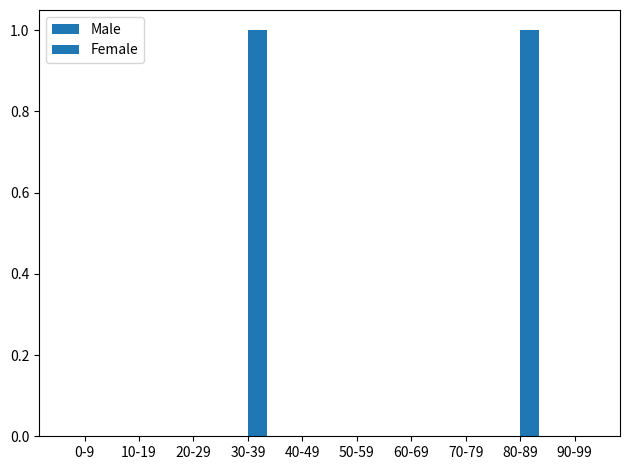

Reading right to left, extract all data points from this chart.

Male: 0	0	0	0	0	0	0	0	0	0
Female: 0	1	0	0	0	0	1	0	0	0